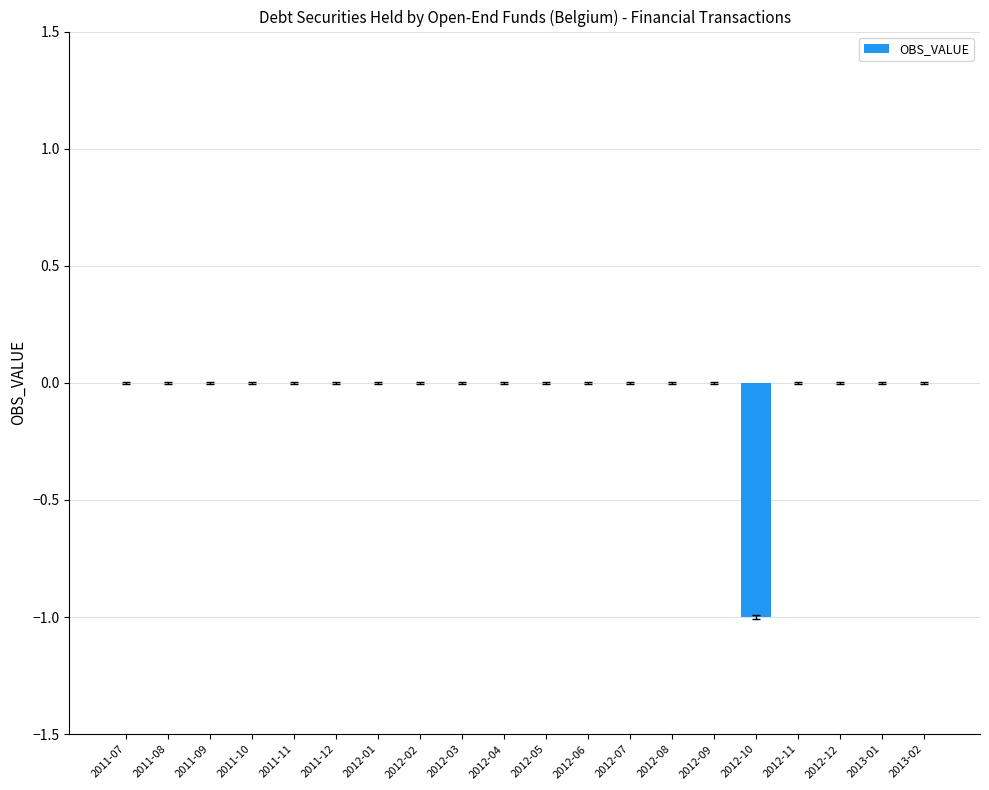

The chart shows a value of 0 at 2011-08. True or false?

True